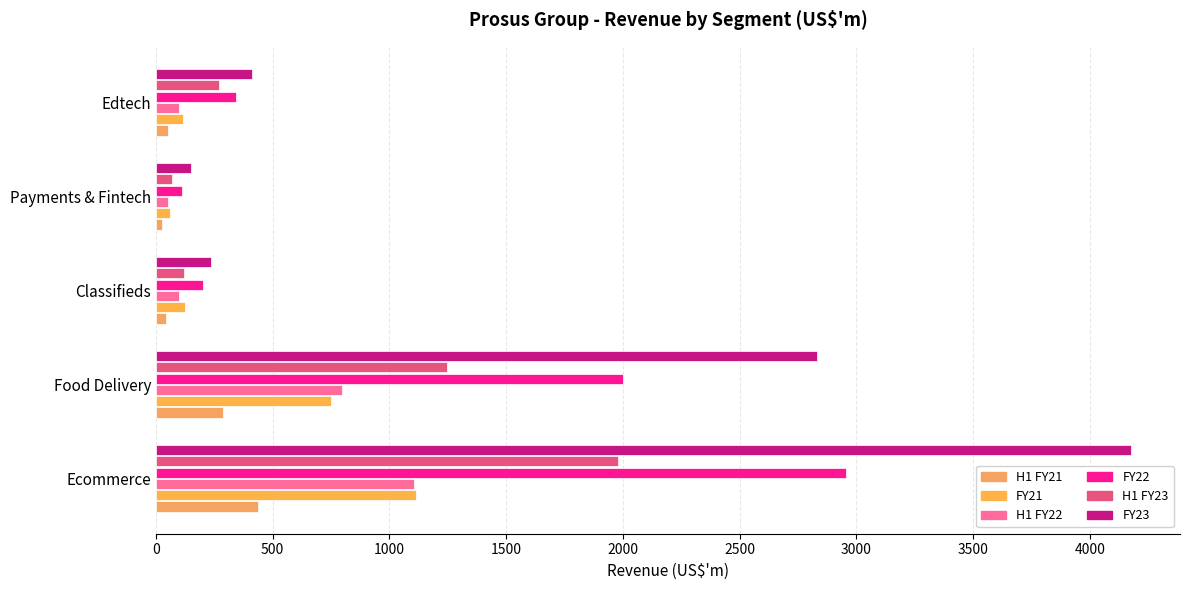

How many categories are shown in the chart?

5